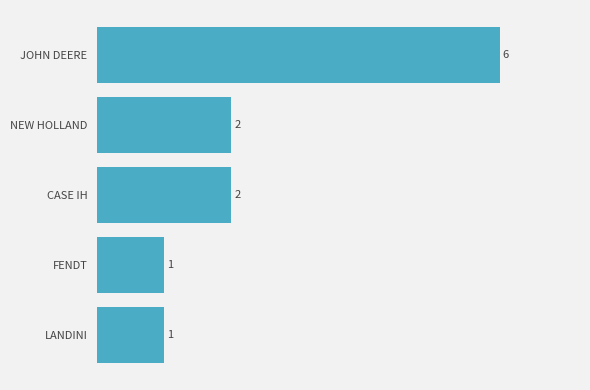

The chart shows a value of 6 at JOHN DEERE. True or false?

True